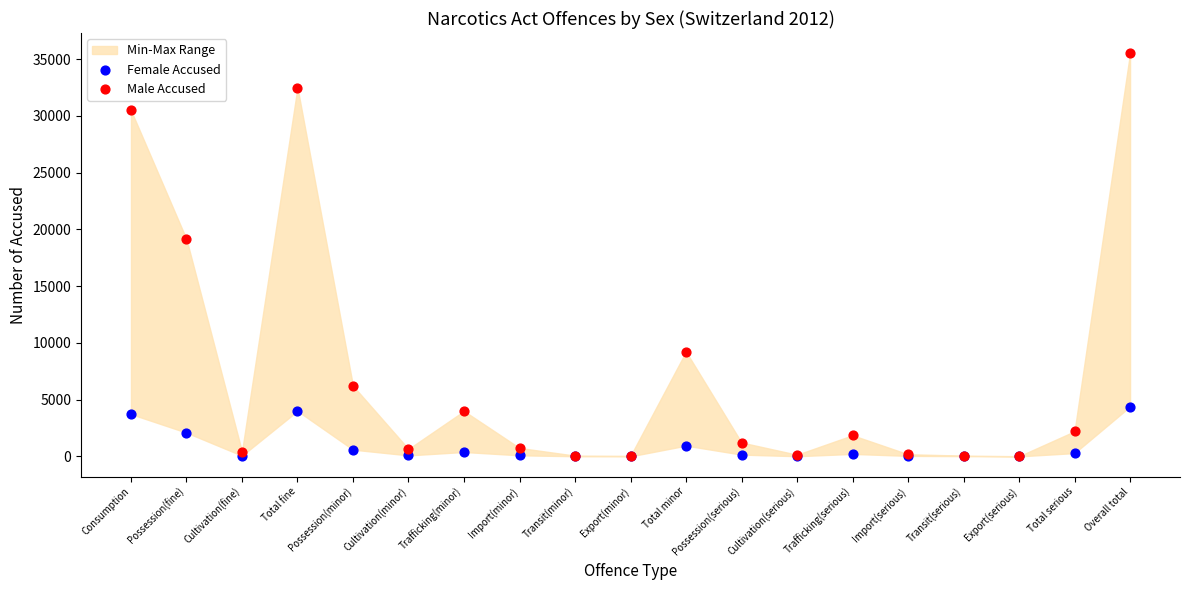

Which series reaches the maximum Y coordinate?

Male Accused